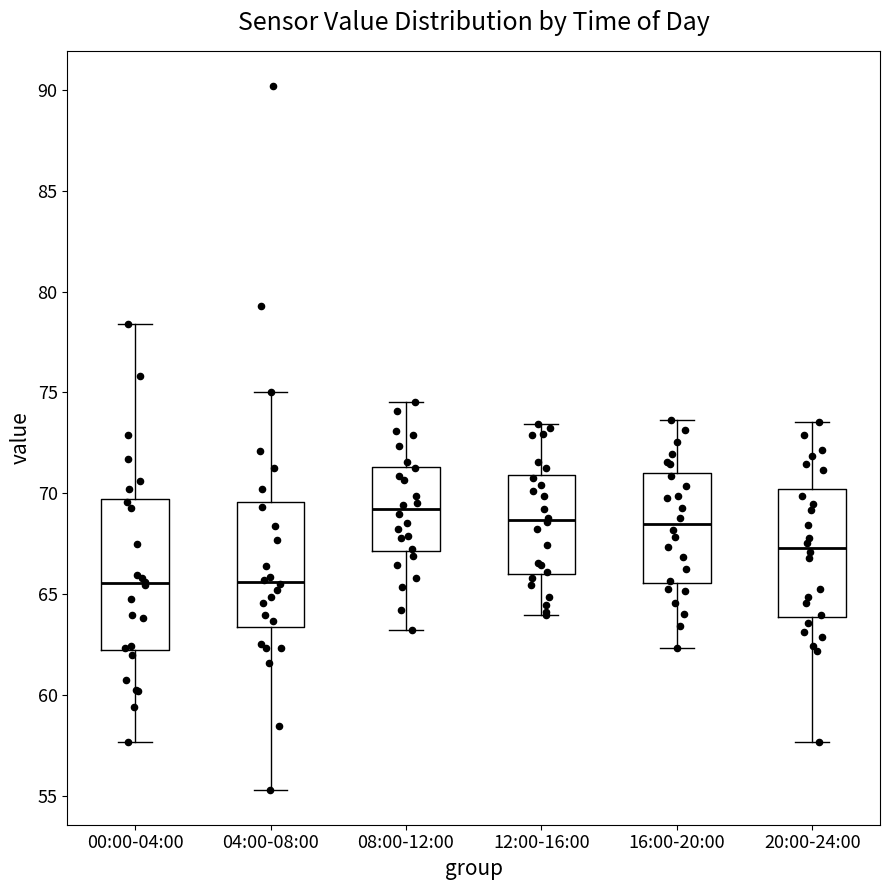

Reading left to right, transcribe this box plot: for each box, give where its median line is, the range the box spans, and where its two whiskers end, as read against the y-axis. The values are not printed on the chart, so give them approximately, as read against the axis.

00:00-04:00: median 65.5, box 62.0 to 69.5, whiskers 57.5 to 78.5
04:00-08:00: median 65.5, box 63.5 to 69.5, whiskers 55.5 to 75.0
08:00-12:00: median 69.0, box 67.0 to 71.5, whiskers 63.0 to 74.5
12:00-16:00: median 68.5, box 66.0 to 71.0, whiskers 64.0 to 73.5
16:00-20:00: median 68.5, box 65.5 to 71.0, whiskers 62.5 to 73.5
20:00-24:00: median 67.5, box 64.0 to 70.0, whiskers 57.5 to 73.5